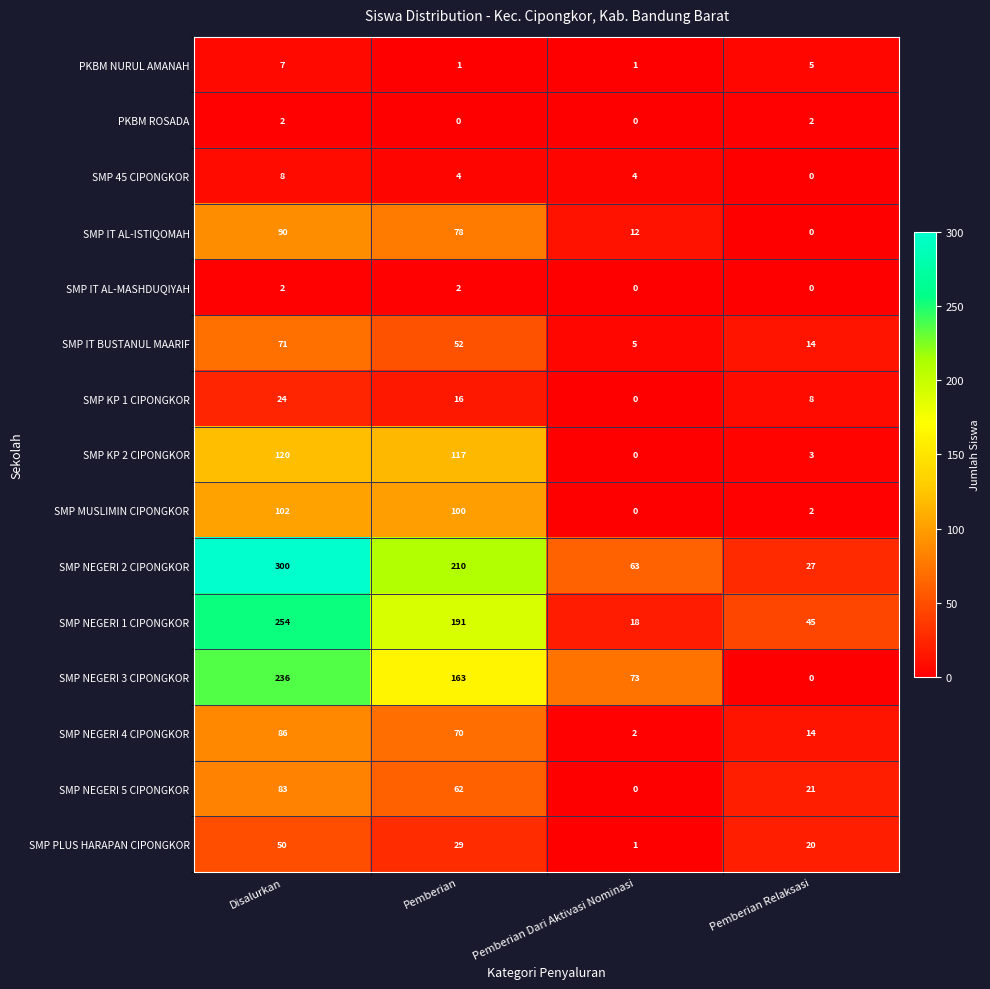

What value does the SMP 45 CIPONGKOR series have at Disalurkan?

8